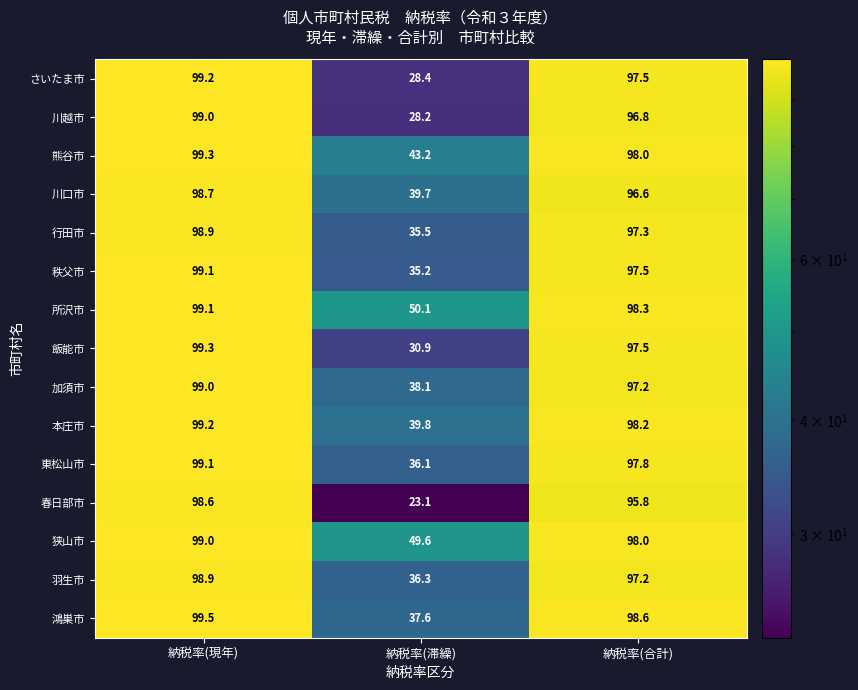

At which label is さいたま市 closest to 63?

納税率(合計)